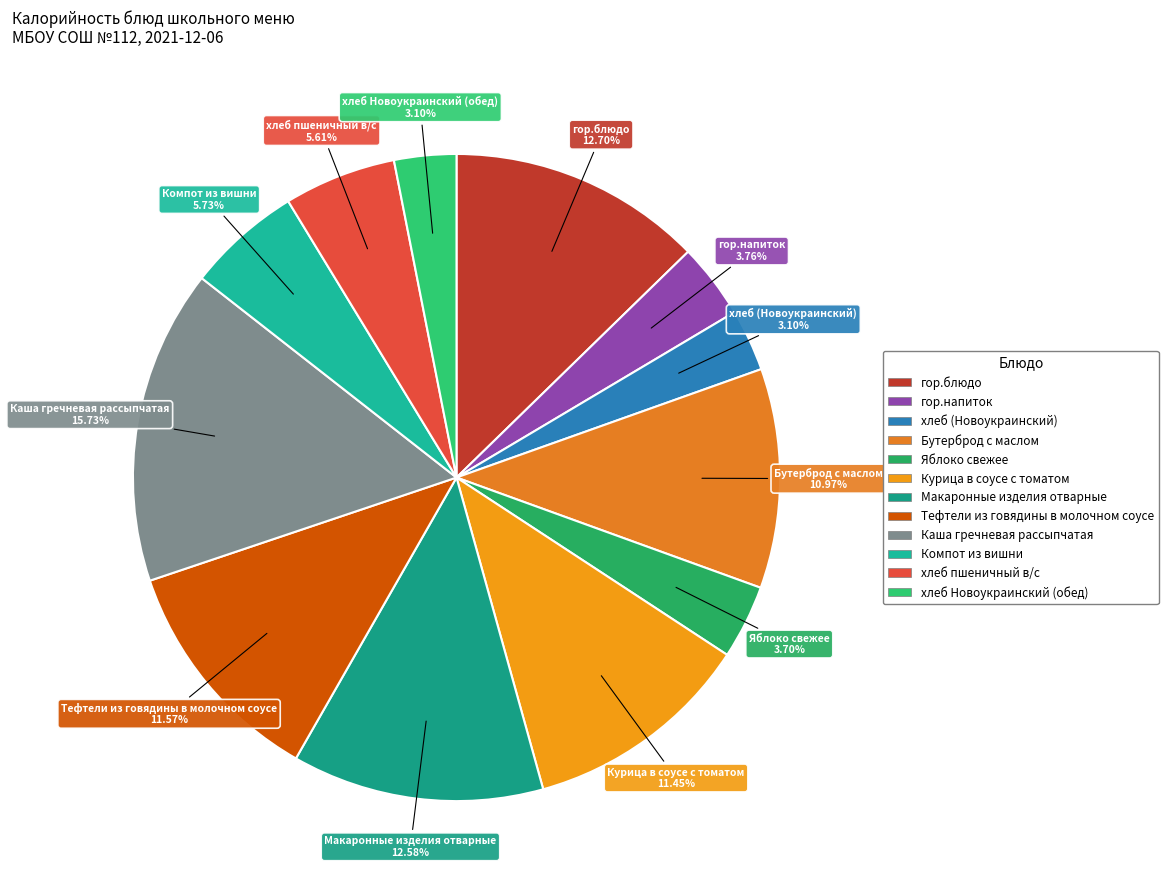

Count the number of slices in the pie.

12